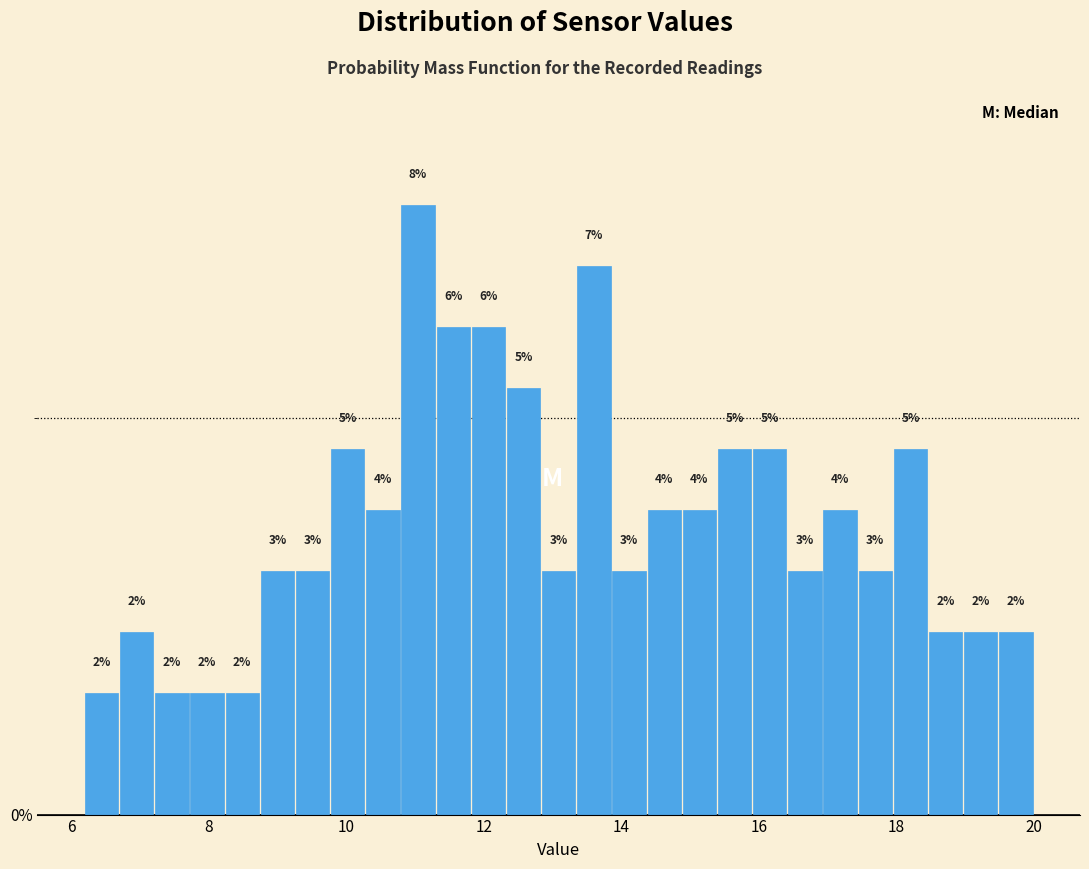

Around what value on the x-axis is the tallest bar? Give the approximate position of its centre, as read against the axis.

11.0